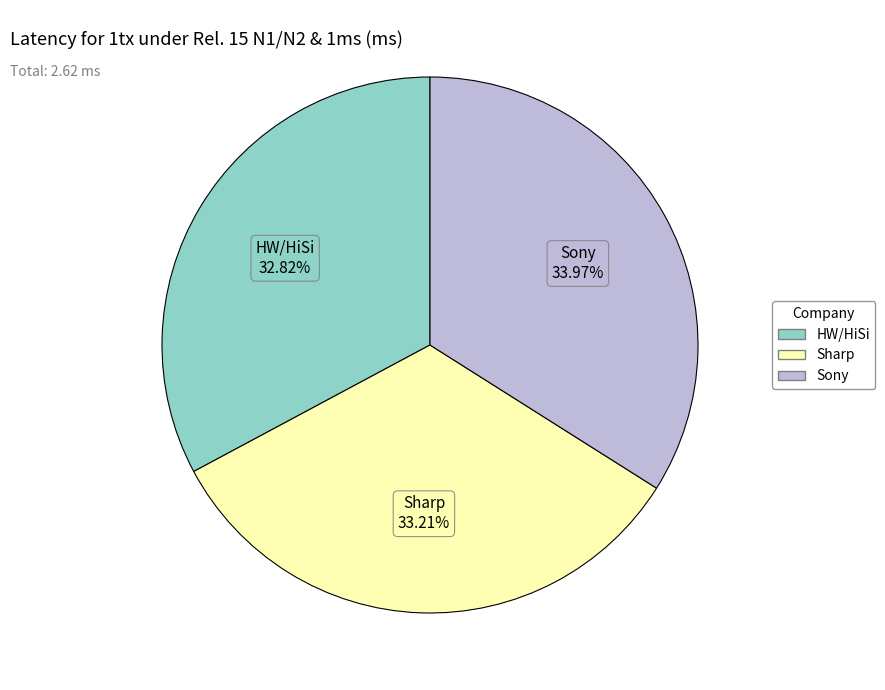

Count the number of slices in the pie.

3